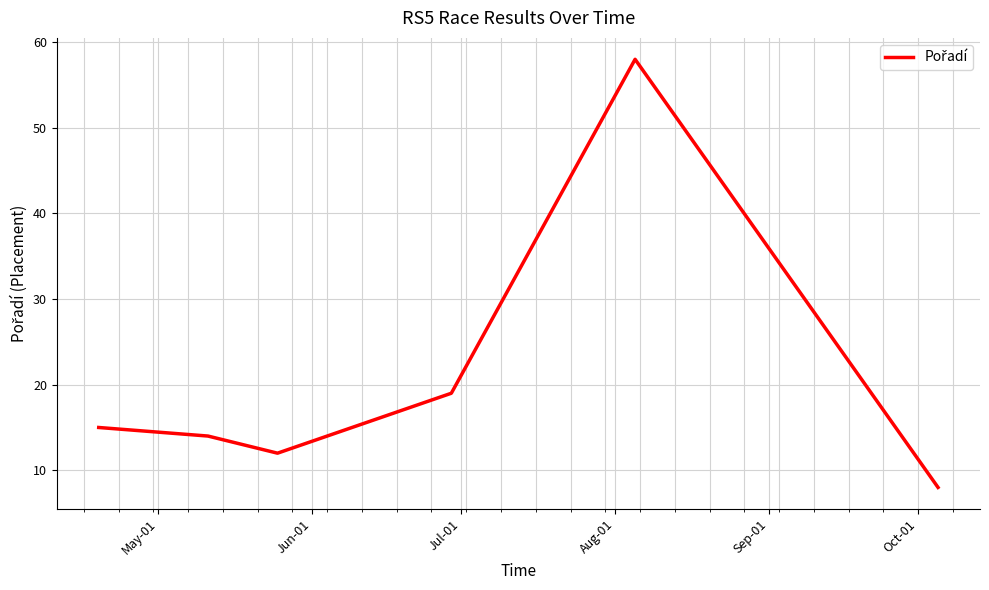

What is the difference between the maximum and minimum values?

50